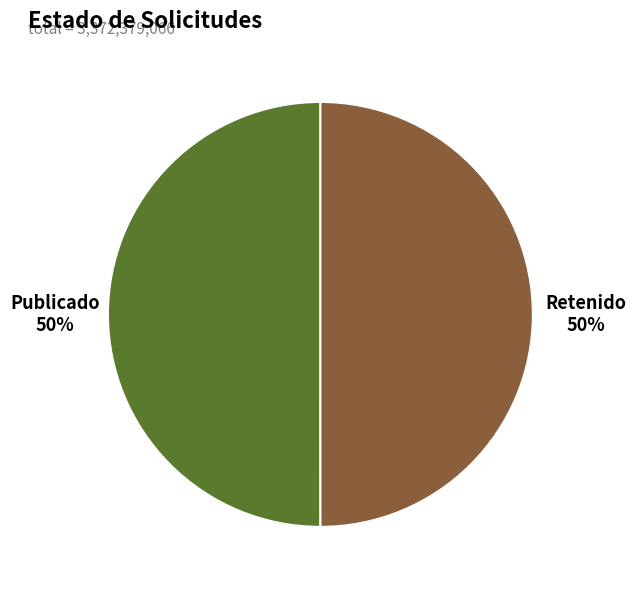

What percentage is the Publicado slice, to the nearest percent?

50%